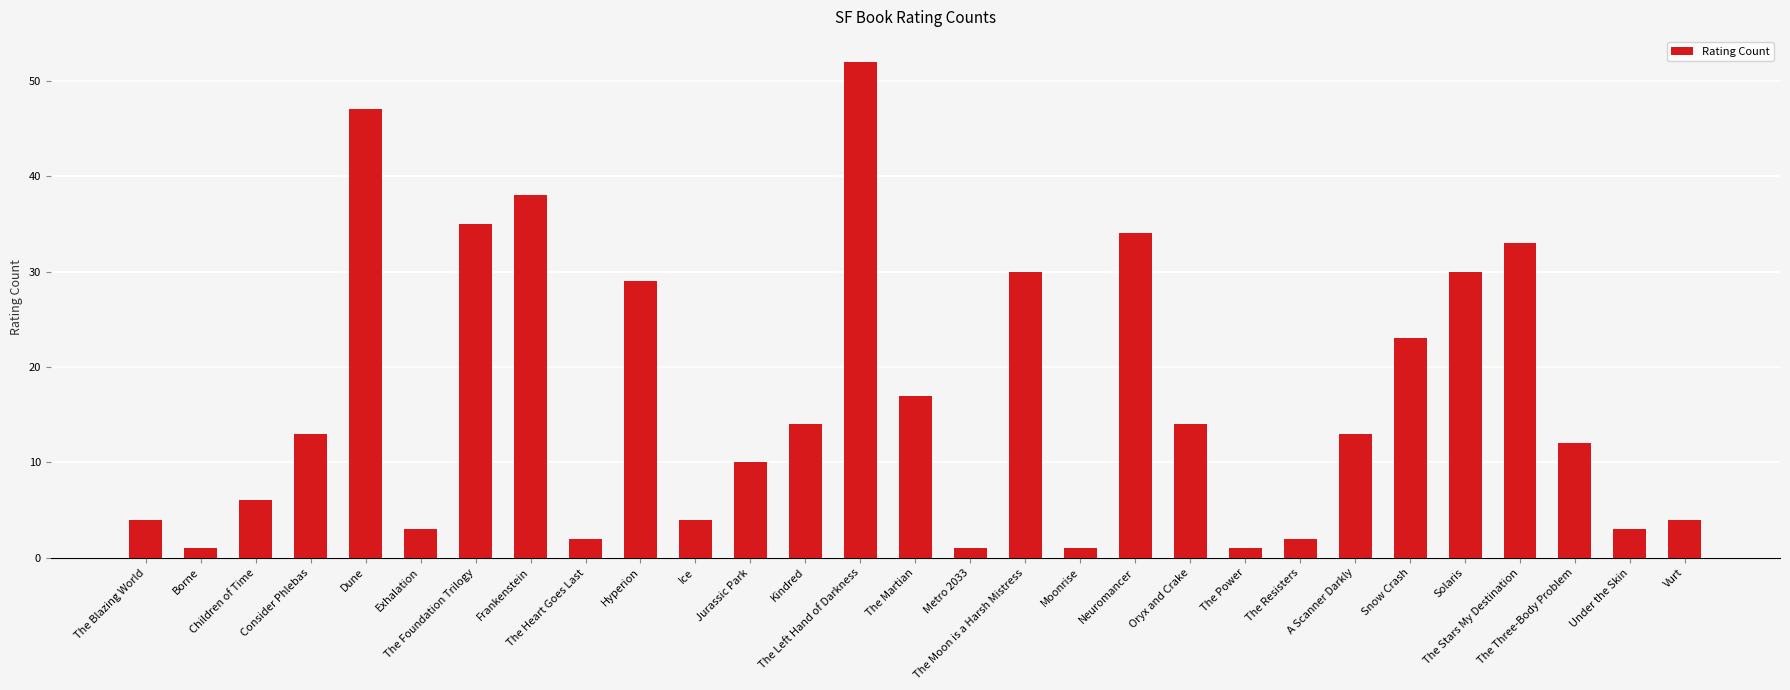

What is the label of the 29th bar from the right?

The Blazing World